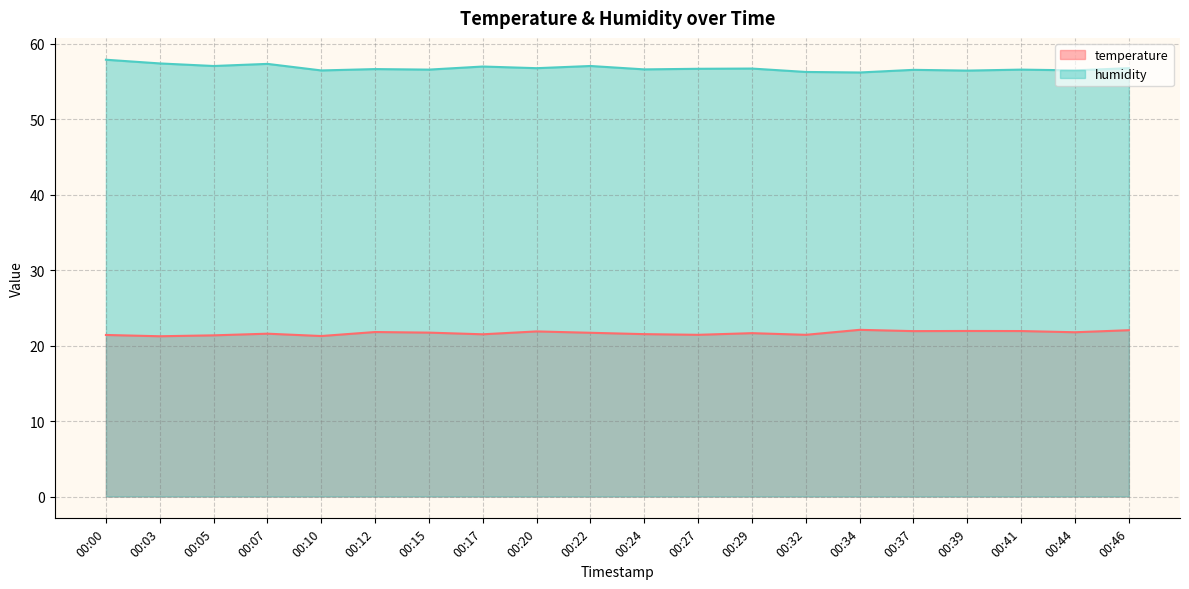

True or false: temperature and humidity cross at least once.

False